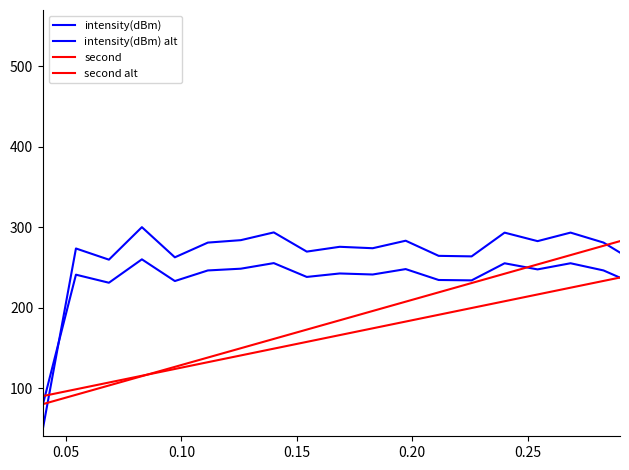

Count the number of categories in the chart.

20